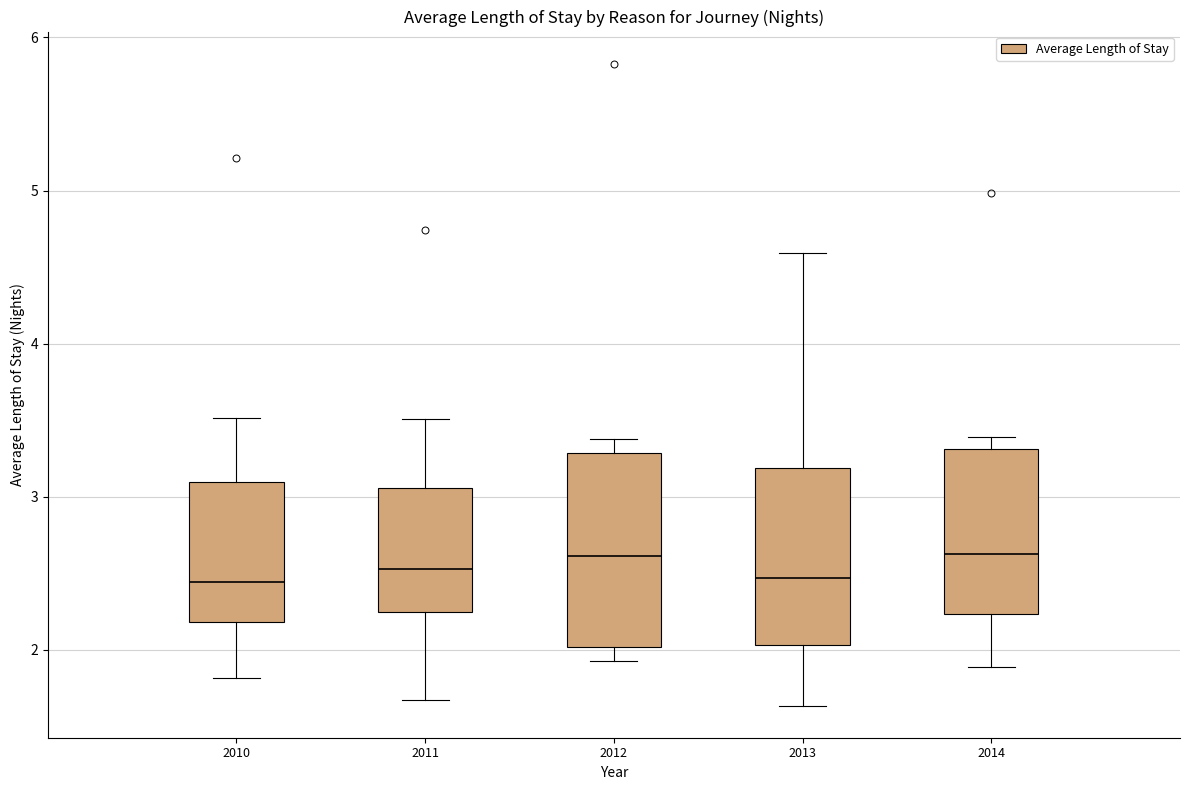

Reading left to right, transcribe this box plot: for each box, give where its median line is, the range the box spans, and where its two whiskers end, as read against the y-axis. The values are not printed on the chart, so give them approximately, as read against the axis.

2010: median 2.4, box 2.2 to 3.1, whiskers 1.8 to 3.5
2011: median 2.5, box 2.2 to 3.1, whiskers 1.7 to 3.5
2012: median 2.6, box 2.0 to 3.3, whiskers 1.9 to 3.4
2013: median 2.5, box 2.0 to 3.2, whiskers 1.6 to 4.6
2014: median 2.6, box 2.2 to 3.3, whiskers 1.9 to 3.4